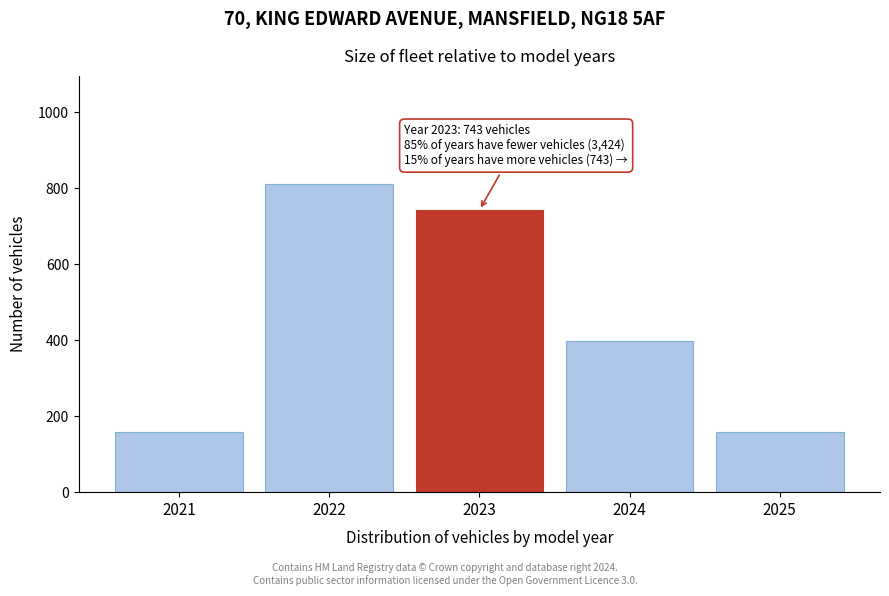

Reading left to right, transcribe all the data shown in this chart.

159	812	743	398	159